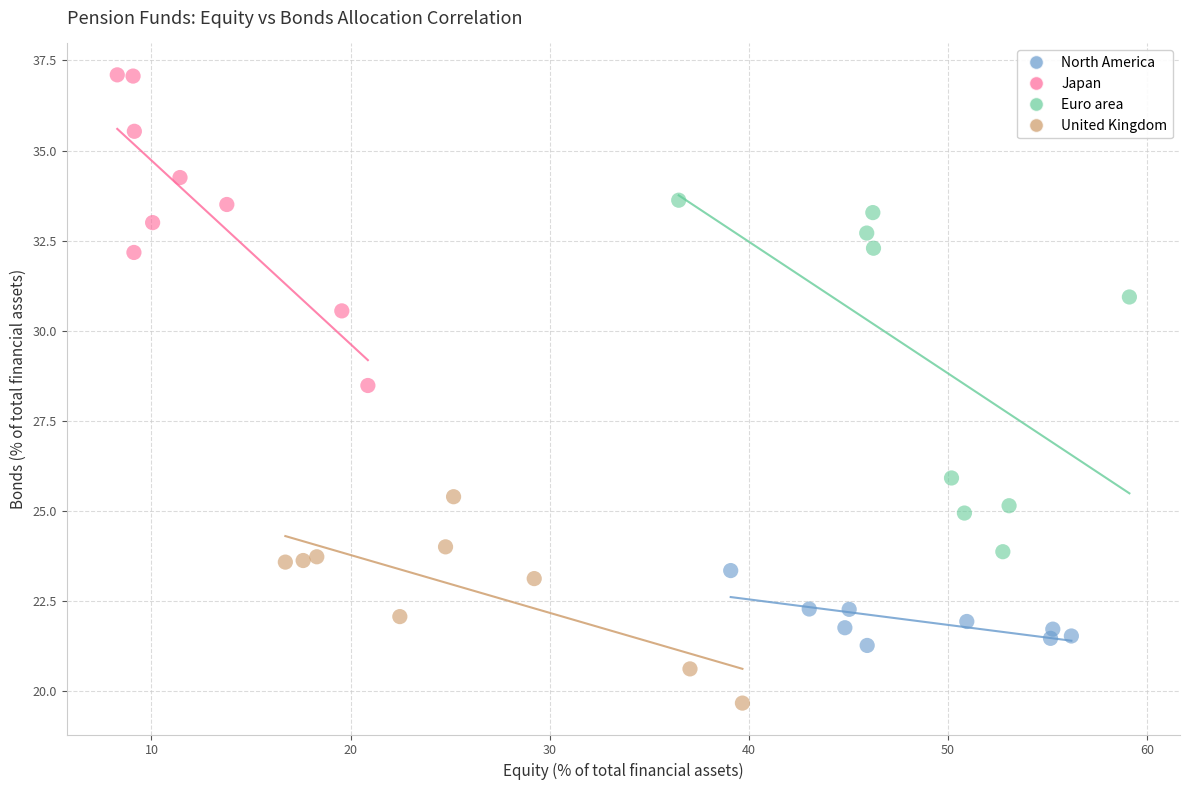

What are all the series names shown in the legend?

North America, Japan, Euro area, United Kingdom